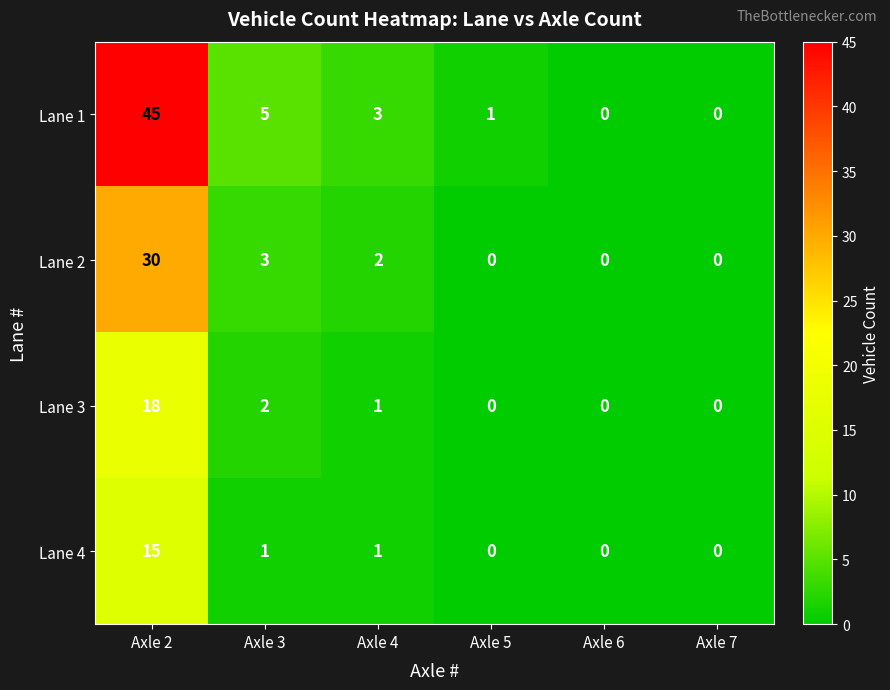

How many values in Lane 1 are above zero?

4